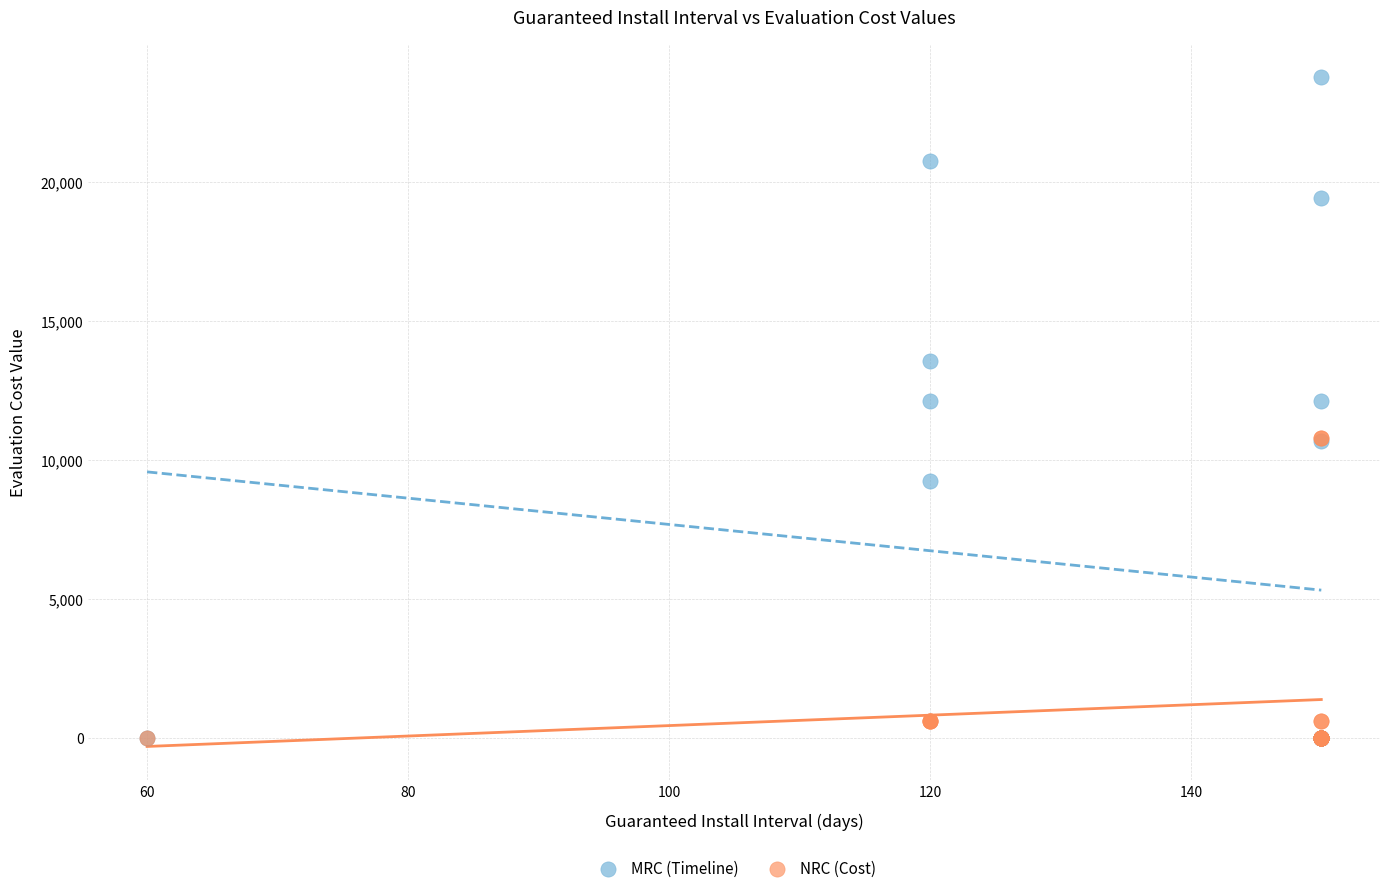

In the NRC (Cost) series, what Y value is closest to 5400?

600